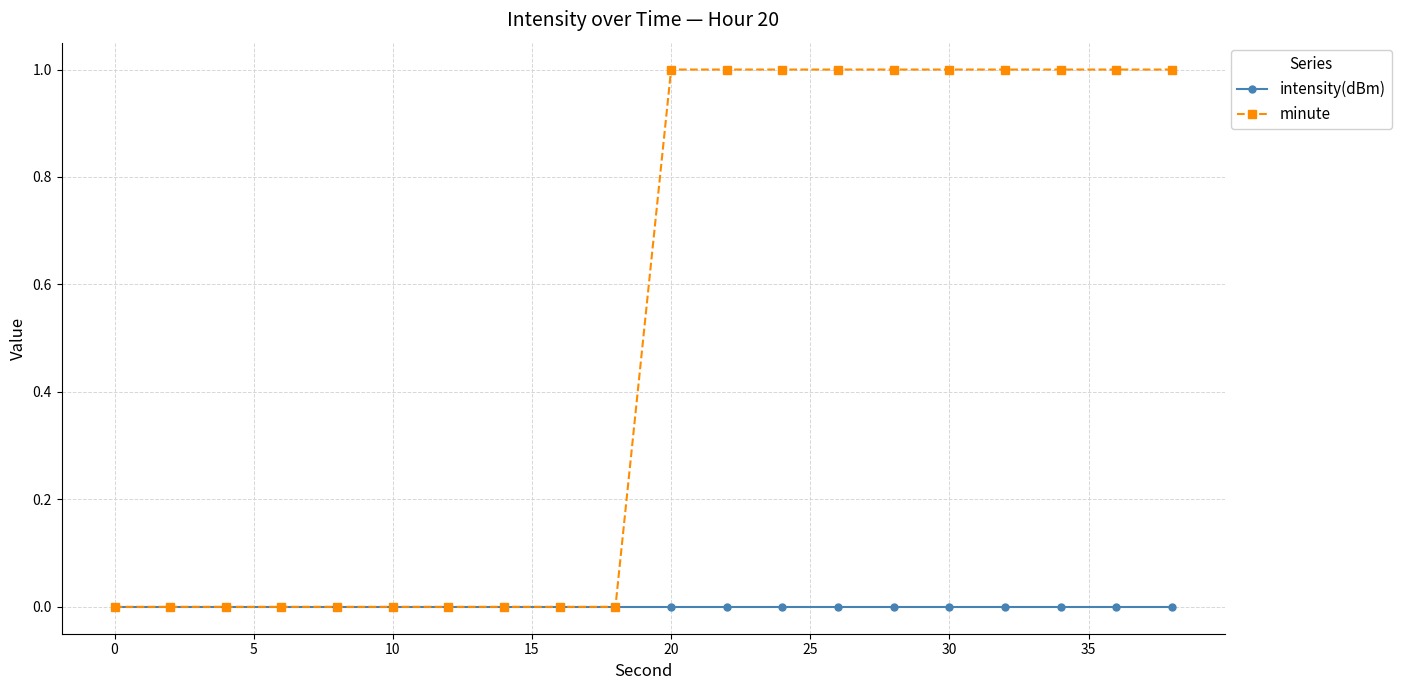

Is this an area chart (filled region under the line)?

No